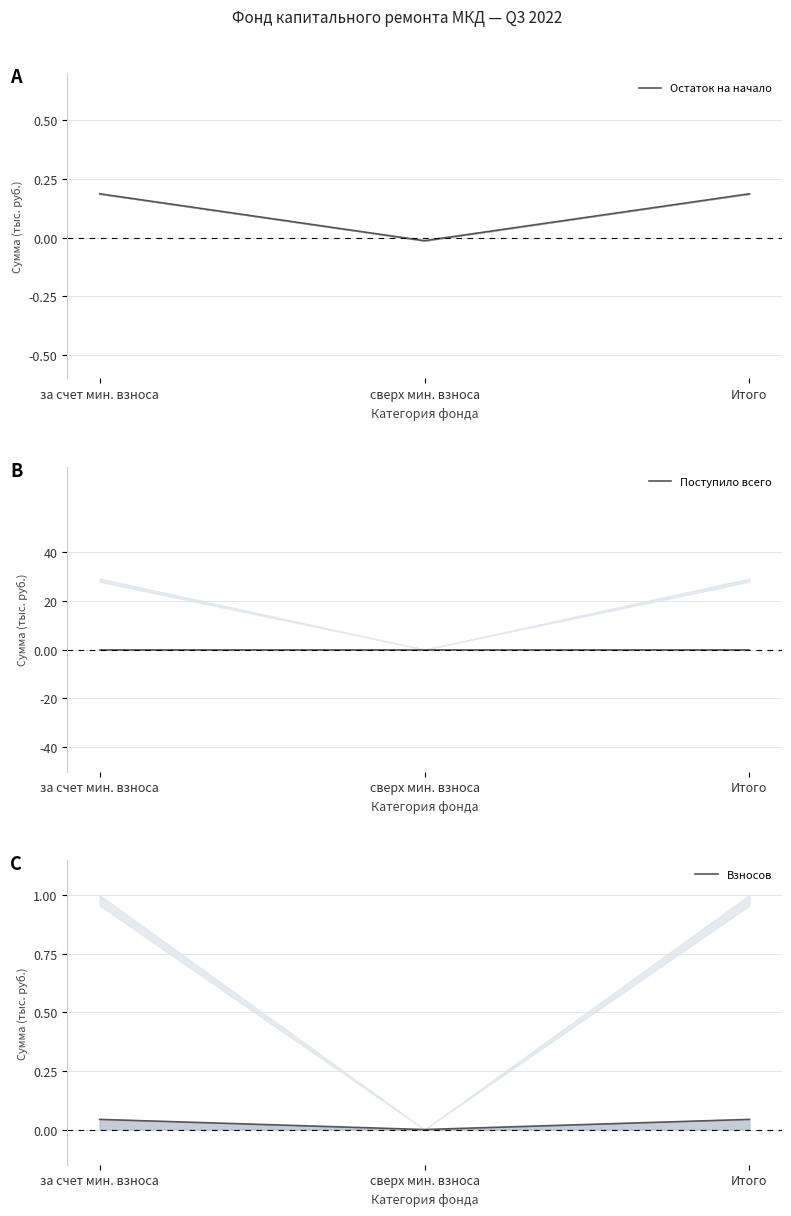

Reading left to right, extract all data points from this chart.

Остаток на начало: за счет мин. взноса=0.2	сверх мин. взноса=-0.0	Итого=0.2
Поступило всего: за счет мин. взноса=0.0	сверх мин. взноса=0.0	Итого=0.0
Взносов: за счет мин. взноса=0.0	сверх мин. взноса=0.0	Итого=0.0